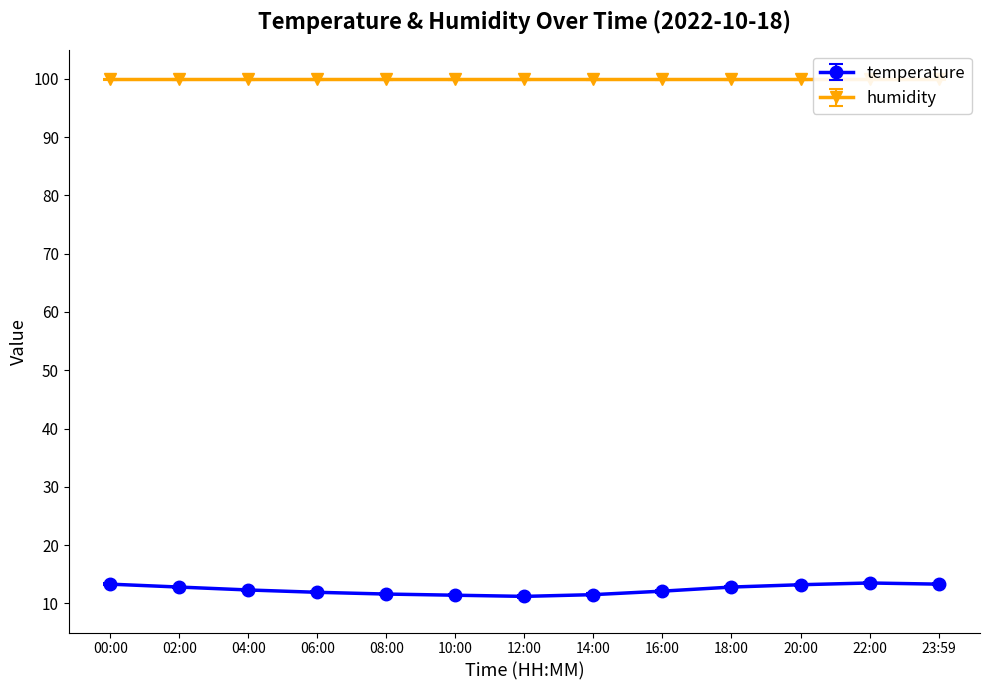

What is the sum of all values?

160.9